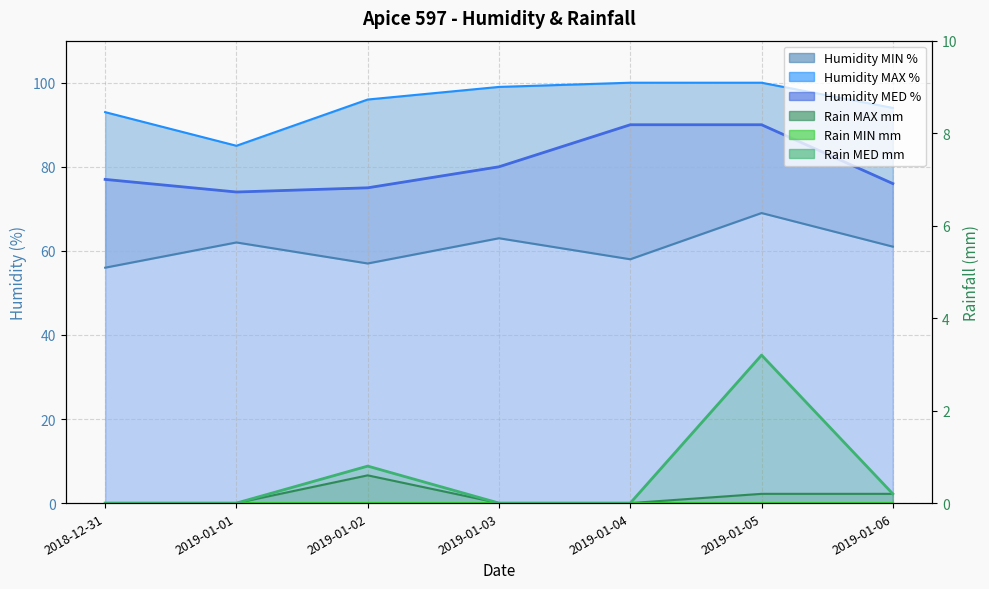

True or false: Rain MED mm and Humidity MAX % intersect in this chart.

False